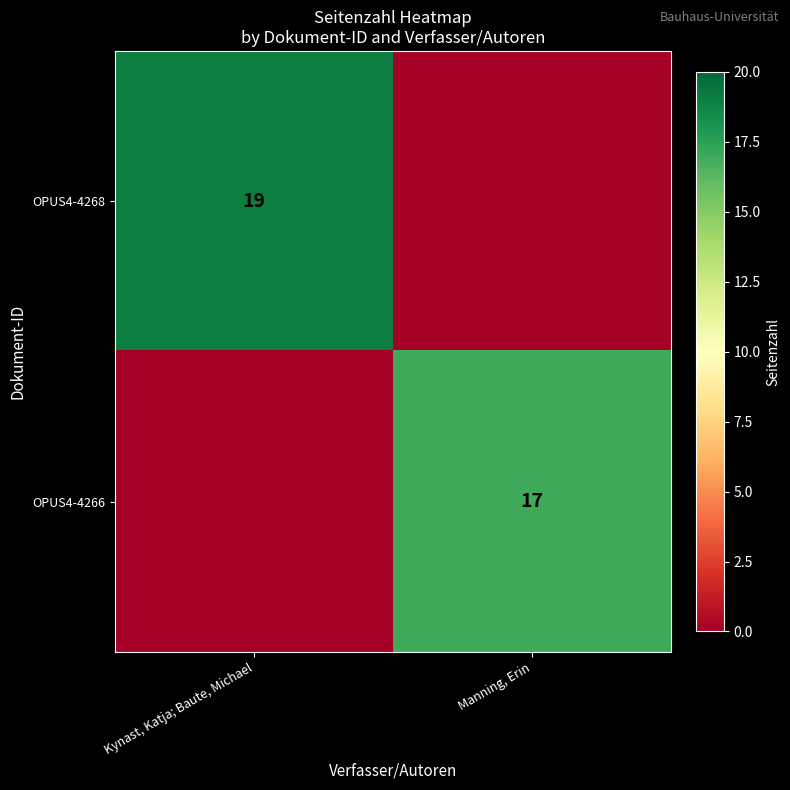

What is the total value across all series at Manning, Erin?

17